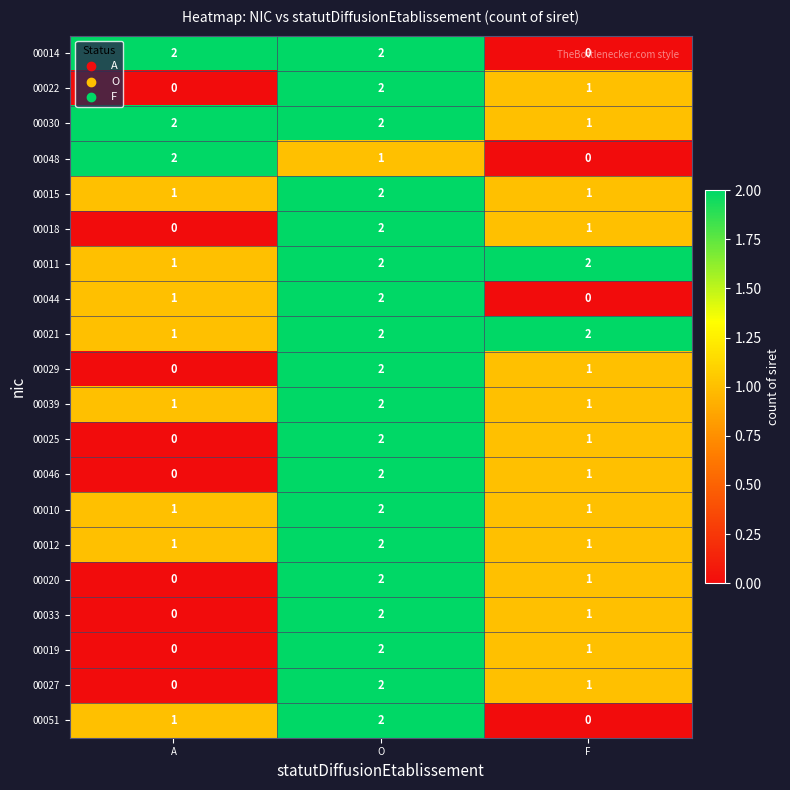

True or false: 00010 has a value of 1 at A.

True